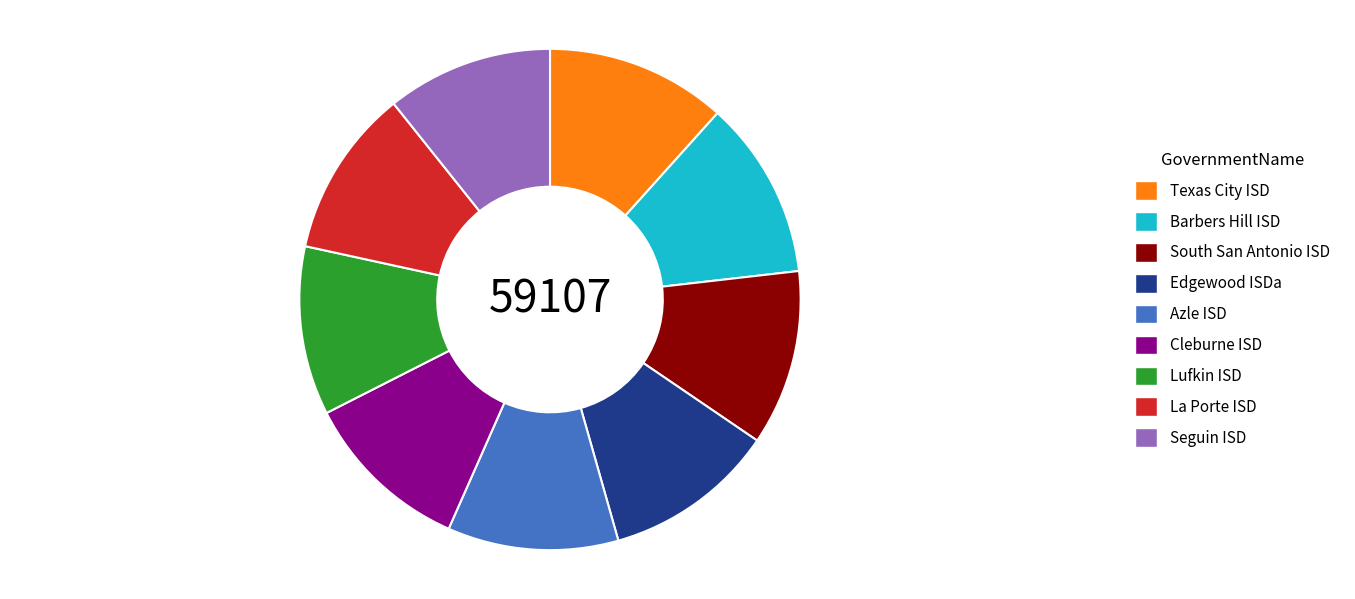

The Azle ISD slice represents 1% of the pie. True or false?

False